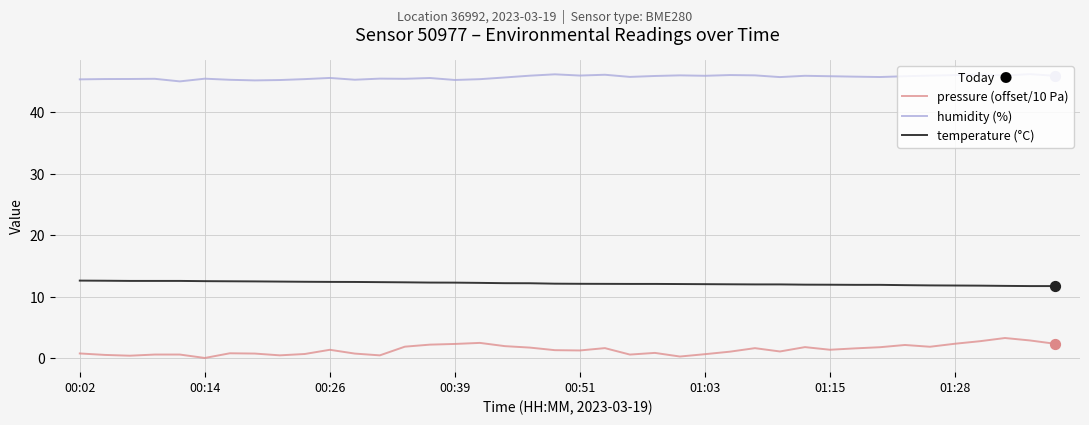

True or false: humidity (%) and temperature (°C) intersect in this chart.

False